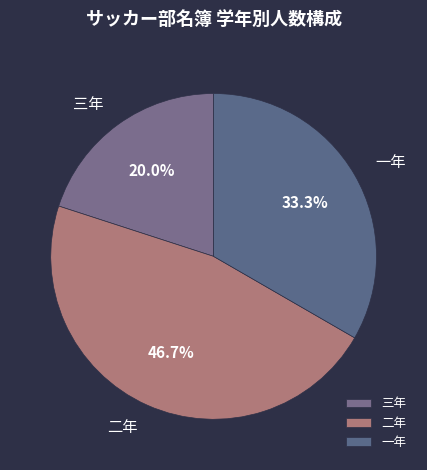

What is the total percentage of 一年 and 二年?

80.0%